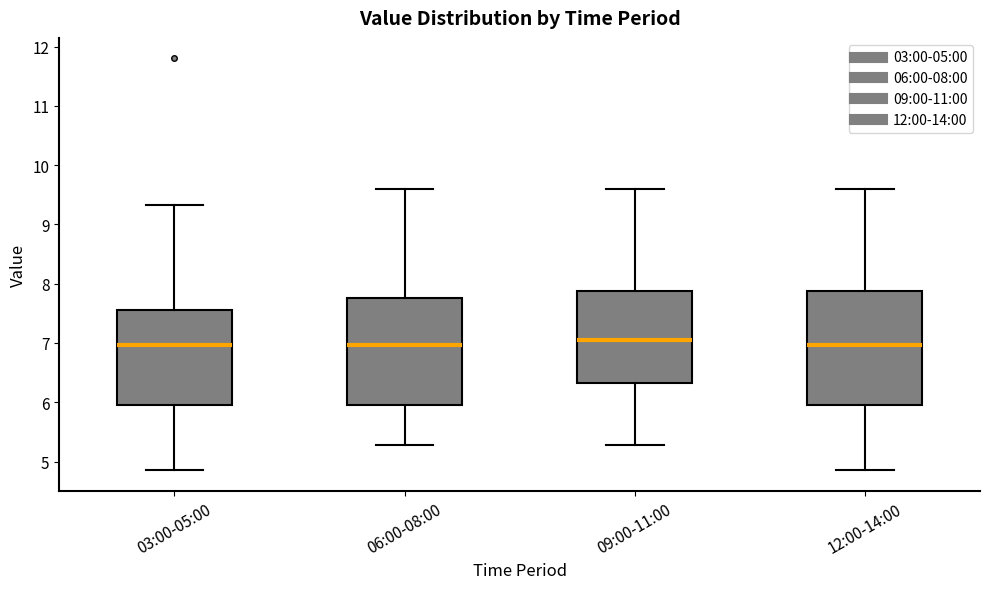

Reading left to right, transcribe this box plot: for each box, give where its median line is, the range the box spans, and where its two whiskers end, as read against the y-axis. The values are not printed on the chart, so give them approximately, as read against the axis.

03:00-05:00: median 7.0, box 6.0 to 7.6, whiskers 4.9 to 9.3
06:00-08:00: median 7.0, box 6.0 to 7.8, whiskers 5.3 to 9.6
09:00-11:00: median 7.1, box 6.3 to 7.9, whiskers 5.3 to 9.6
12:00-14:00: median 7.0, box 6.0 to 7.9, whiskers 4.9 to 9.6